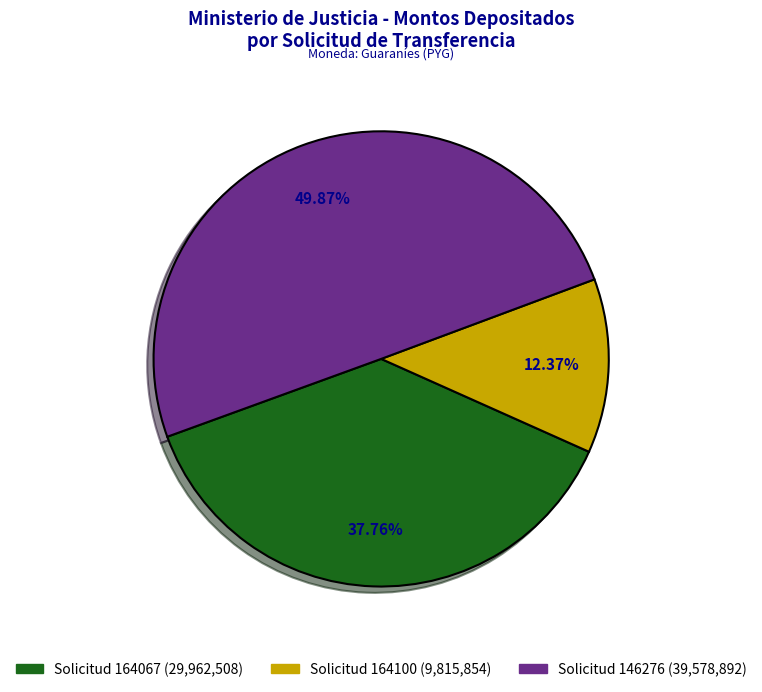

How many segments does this pie chart have?

3